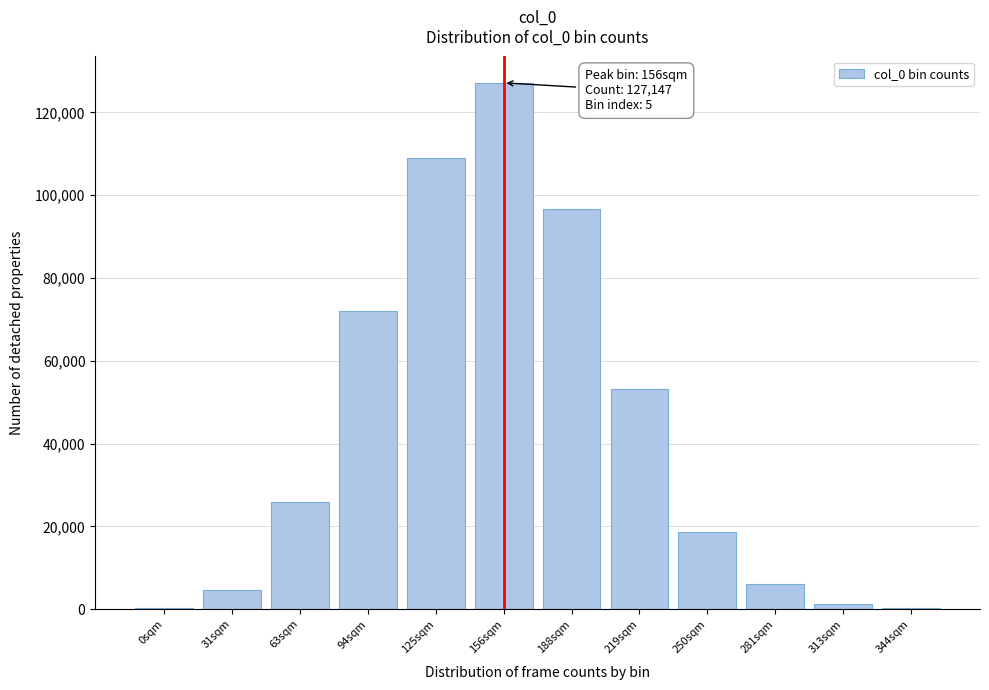

At which category does the chart reach its peak across all series?

156sqm